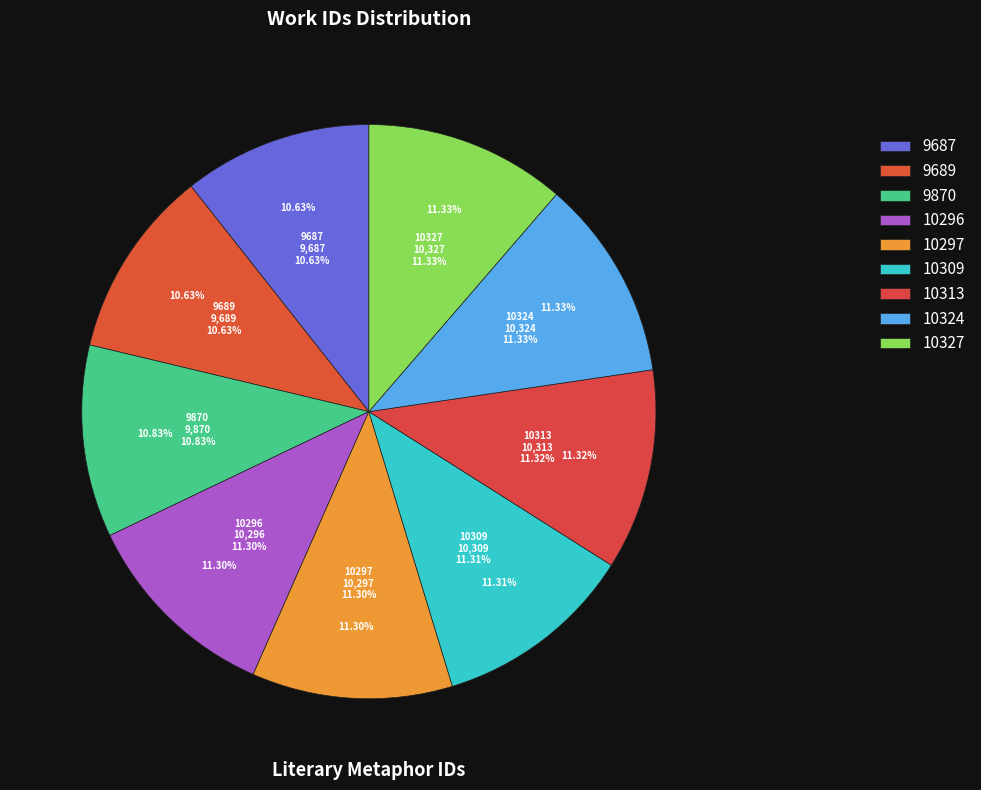

To the nearest percent, what is the average slice percentage?

11%